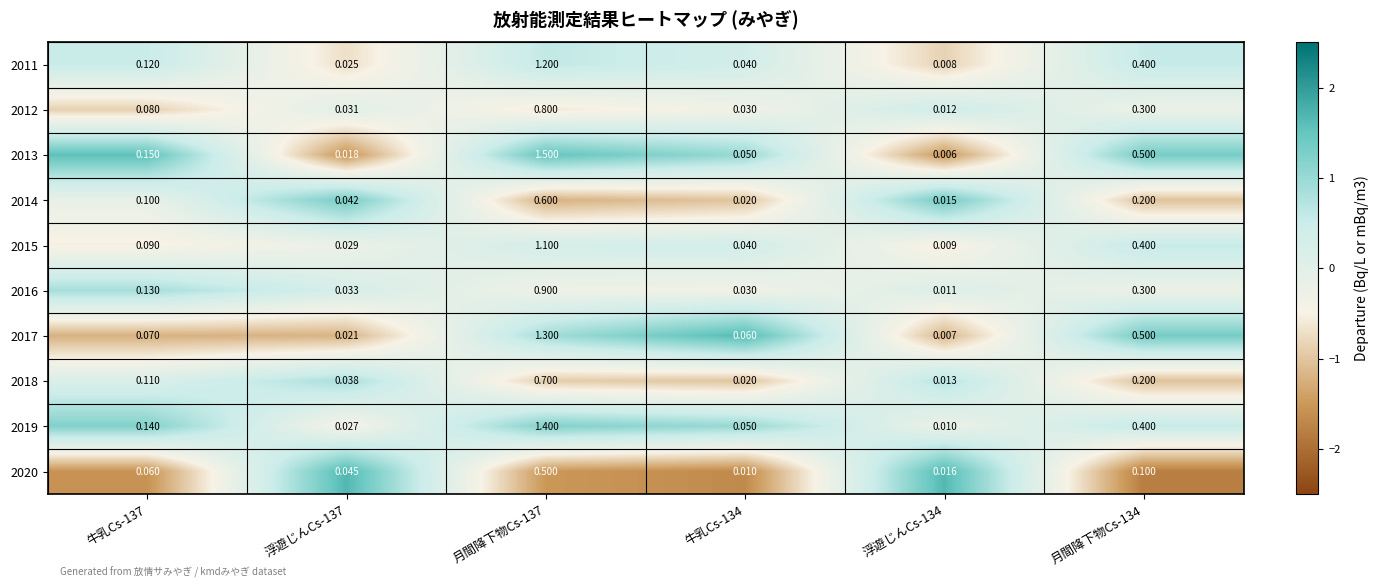

Reading right to left, transcribe all the data shown in this chart.

2011: 月間降下物Cs-134=0.4	浮遊じんCs-134=0.0	牛乳Cs-134=0.0	月間降下物Cs-137=1.2	浮遊じんCs-137=0.0	牛乳Cs-137=0.1
2012: 月間降下物Cs-134=0.3	浮遊じんCs-134=0.0	牛乳Cs-134=0.0	月間降下物Cs-137=0.8	浮遊じんCs-137=0.0	牛乳Cs-137=0.1
2013: 月間降下物Cs-134=0.5	浮遊じんCs-134=0.0	牛乳Cs-134=0.1	月間降下物Cs-137=1.5	浮遊じんCs-137=0.0	牛乳Cs-137=0.1
2014: 月間降下物Cs-134=0.2	浮遊じんCs-134=0.0	牛乳Cs-134=0.0	月間降下物Cs-137=0.6	浮遊じんCs-137=0.0	牛乳Cs-137=0.1
2015: 月間降下物Cs-134=0.4	浮遊じんCs-134=0.0	牛乳Cs-134=0.0	月間降下物Cs-137=1.1	浮遊じんCs-137=0.0	牛乳Cs-137=0.1
2016: 月間降下物Cs-134=0.3	浮遊じんCs-134=0.0	牛乳Cs-134=0.0	月間降下物Cs-137=0.9	浮遊じんCs-137=0.0	牛乳Cs-137=0.1
2017: 月間降下物Cs-134=0.5	浮遊じんCs-134=0.0	牛乳Cs-134=0.1	月間降下物Cs-137=1.3	浮遊じんCs-137=0.0	牛乳Cs-137=0.1
2018: 月間降下物Cs-134=0.2	浮遊じんCs-134=0.0	牛乳Cs-134=0.0	月間降下物Cs-137=0.7	浮遊じんCs-137=0.0	牛乳Cs-137=0.1
2019: 月間降下物Cs-134=0.4	浮遊じんCs-134=0.0	牛乳Cs-134=0.1	月間降下物Cs-137=1.4	浮遊じんCs-137=0.0	牛乳Cs-137=0.1
2020: 月間降下物Cs-134=0.1	浮遊じんCs-134=0.0	牛乳Cs-134=0.0	月間降下物Cs-137=0.5	浮遊じんCs-137=0.0	牛乳Cs-137=0.1